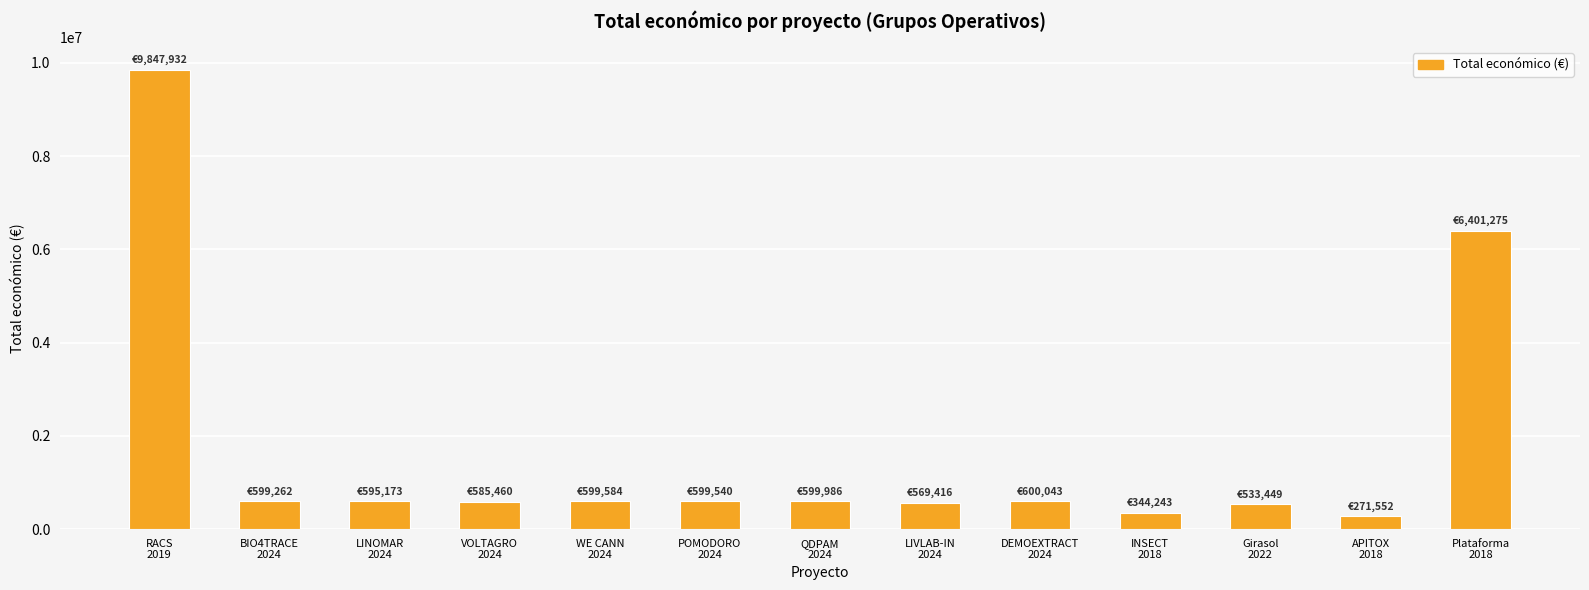

Approximately how many times larger is the value at VOLTAGRO
2024 compared to RACS
2019?

0.1